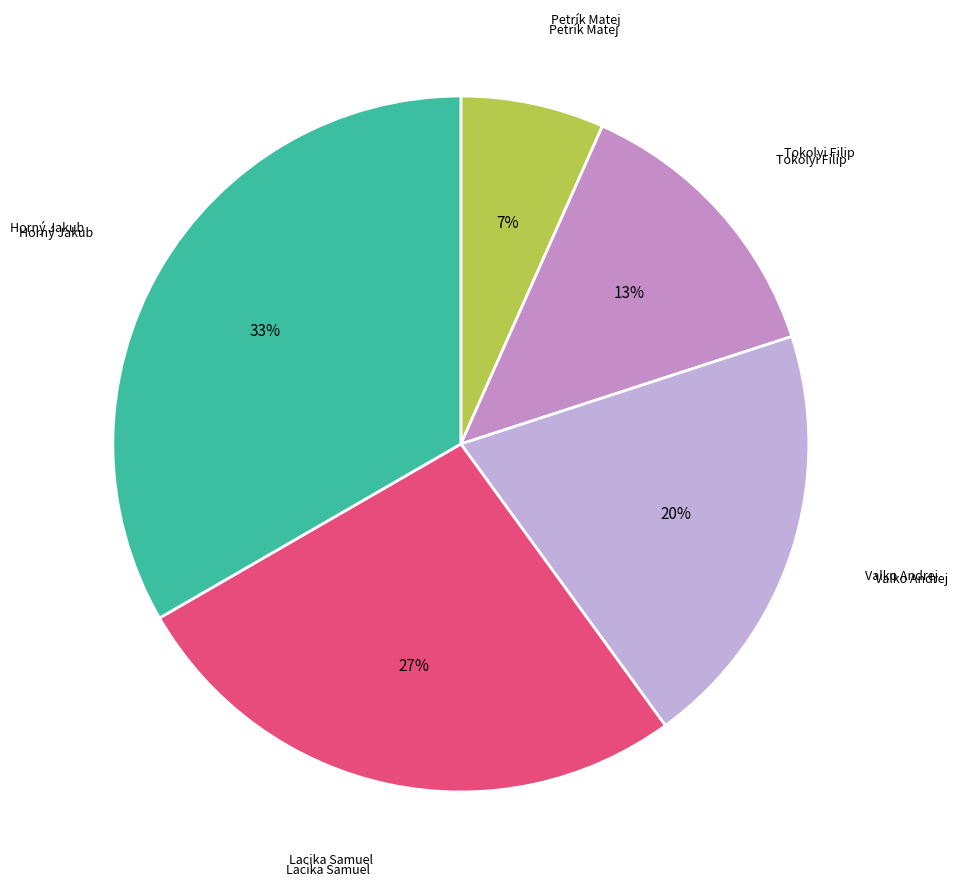

Between Tokolyi Filip and Petrík Matej, which is larger?

Tokolyi Filip